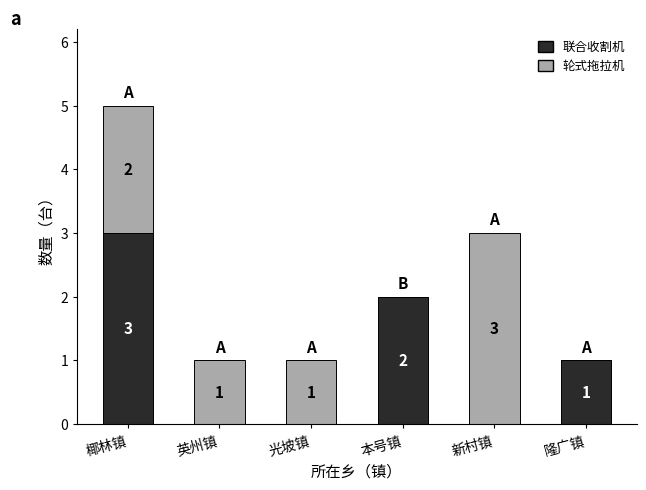

At which category is the sum across all series the highest?

椰林镇